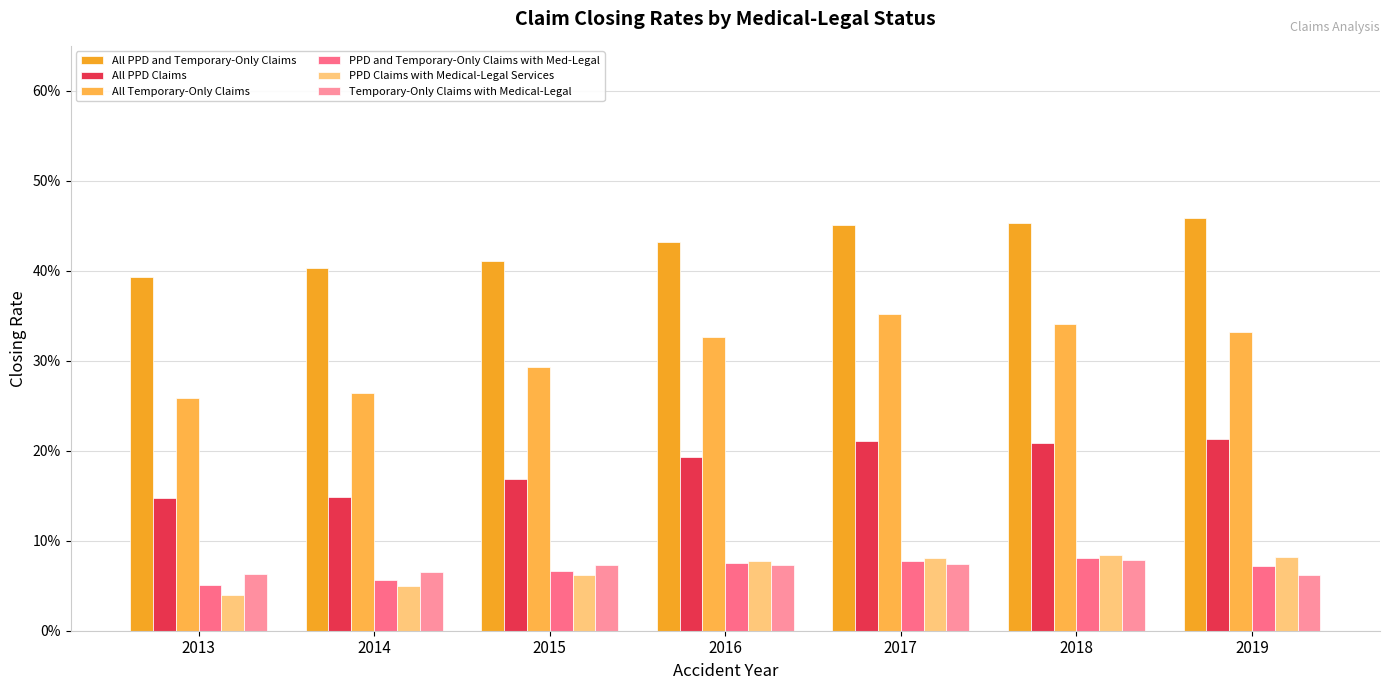

What is the difference between the second highest and minimum values in the All Temporary-Only Claims series?

0.1